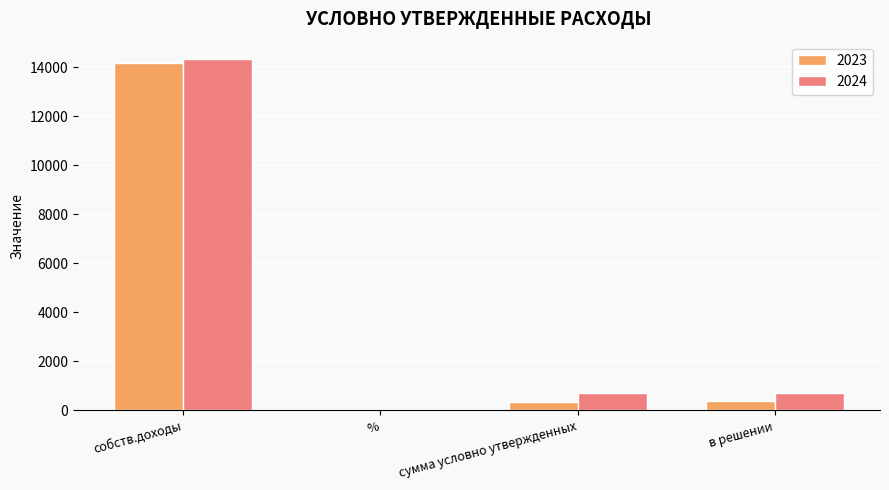

Between собств.доходы and сумма условно утвержденных, which series saw the biggest shift?

2023